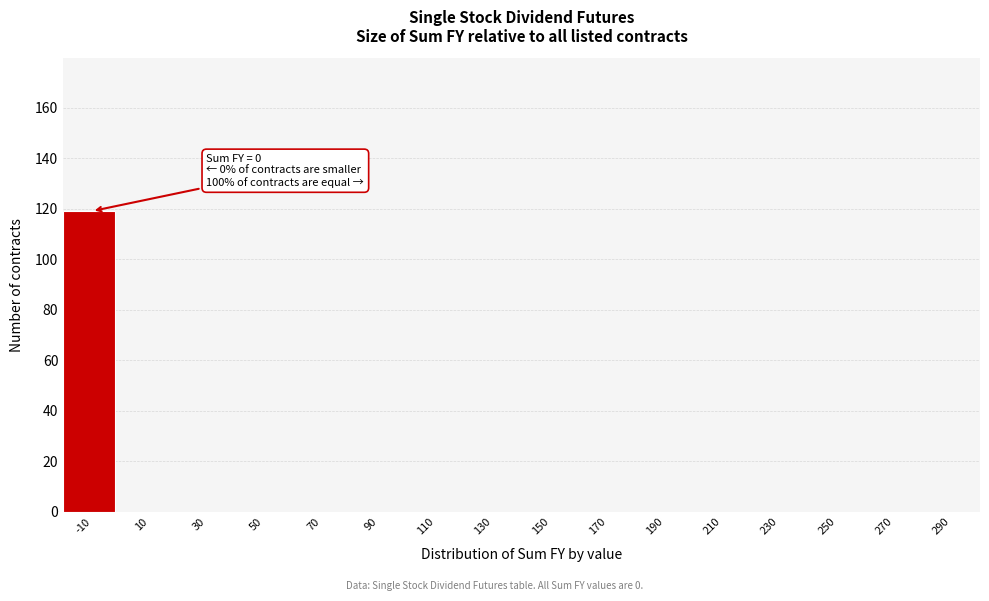

Reading left to right, extract all data points from this chart.

-10=119	10=0	30=0	50=0	70=0	90=0	110=0	130=0	150=0	170=0	190=0	210=0	230=0	250=0	270=0	290=0